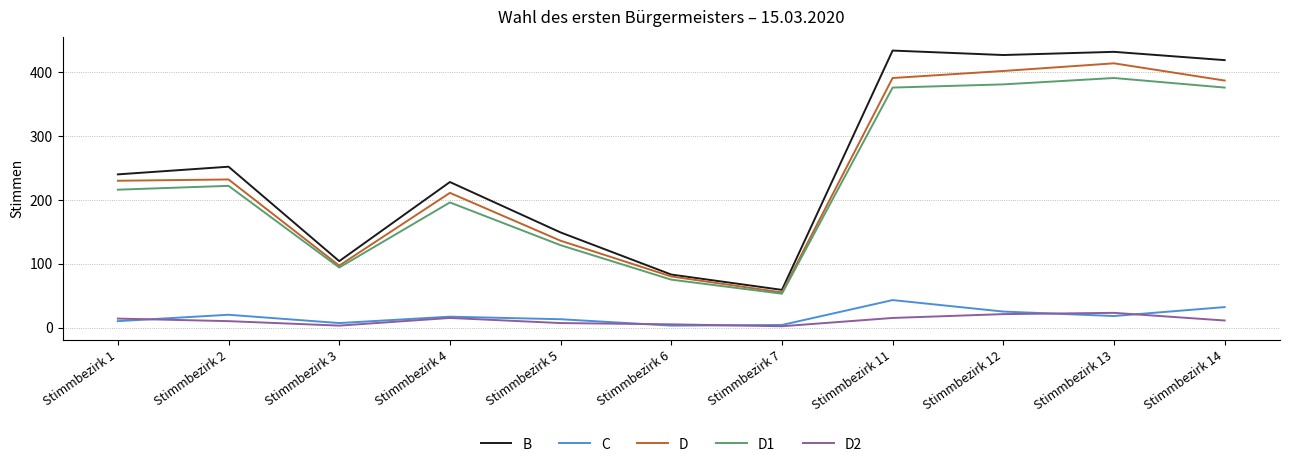

The value of D1 at Stimmbezirk 3 is 94. True or false?

True